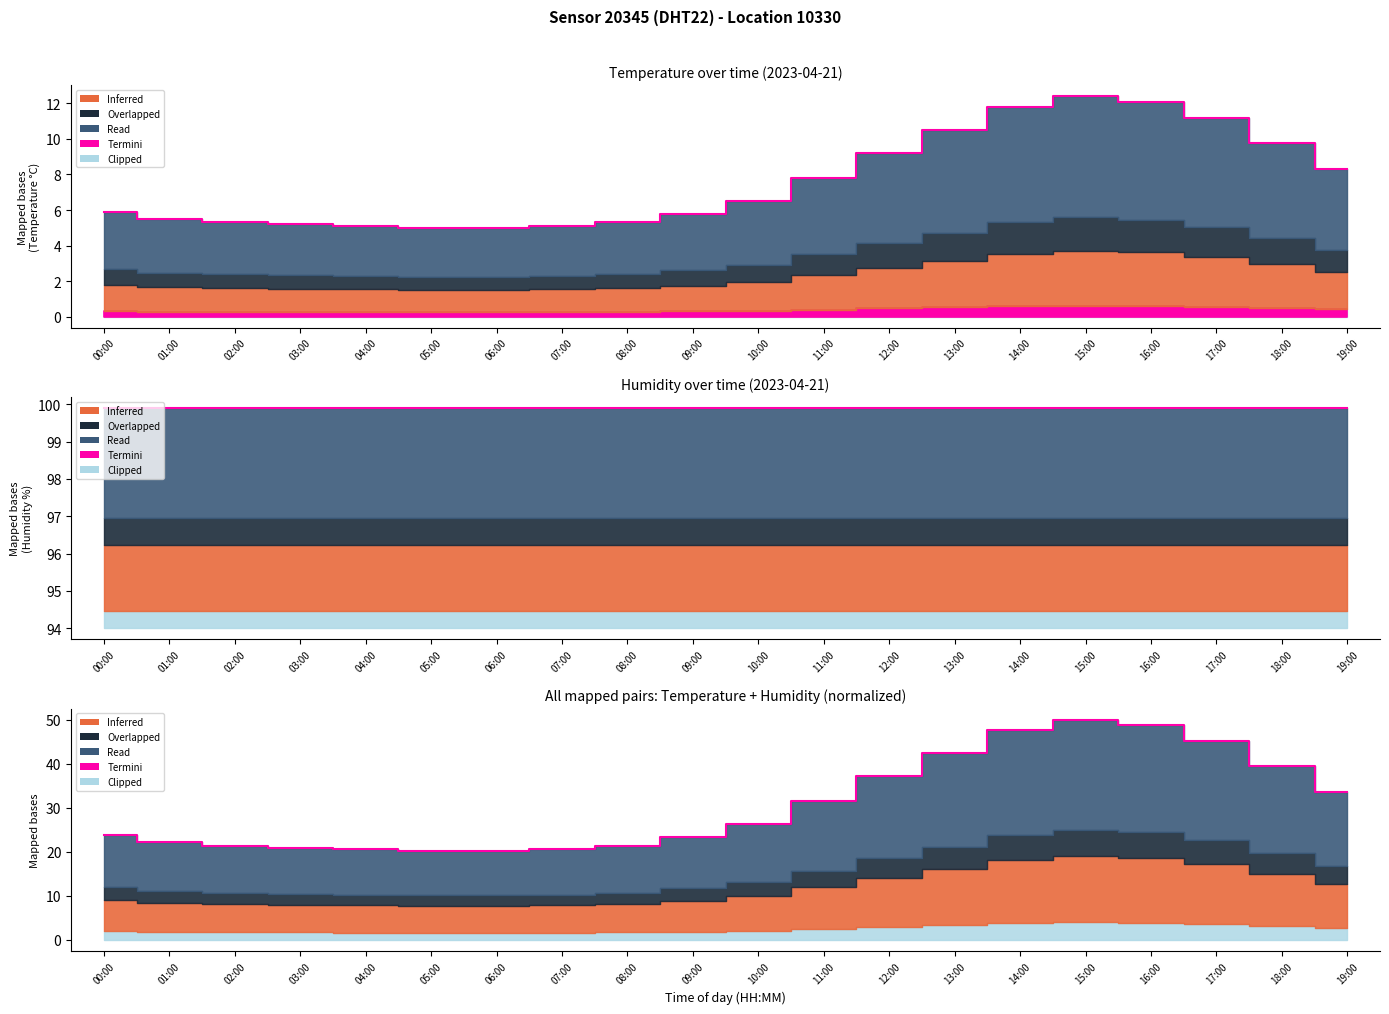

What is the change in value from 14:00 to 15:00?

+2.4